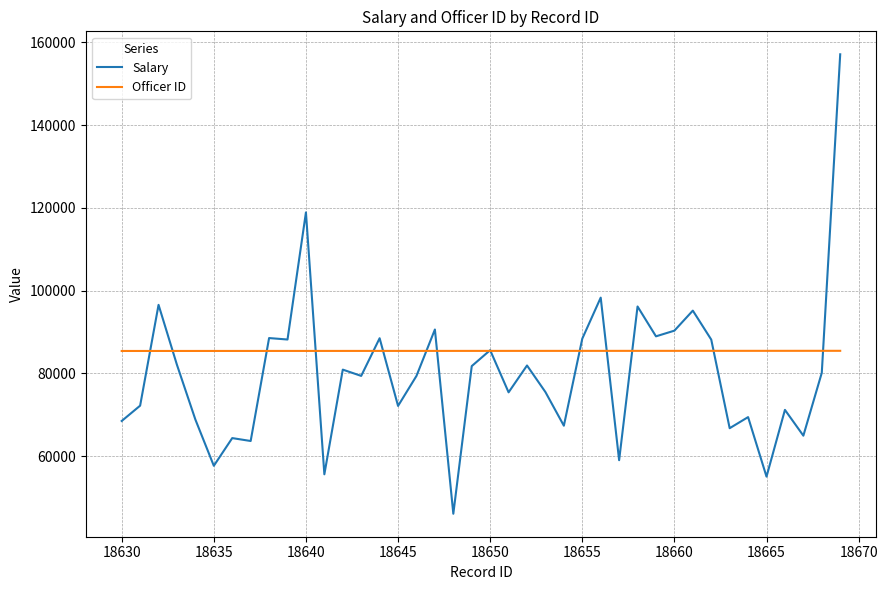

Rank the series by their average value, from lowest to highest.

Salary, Officer ID